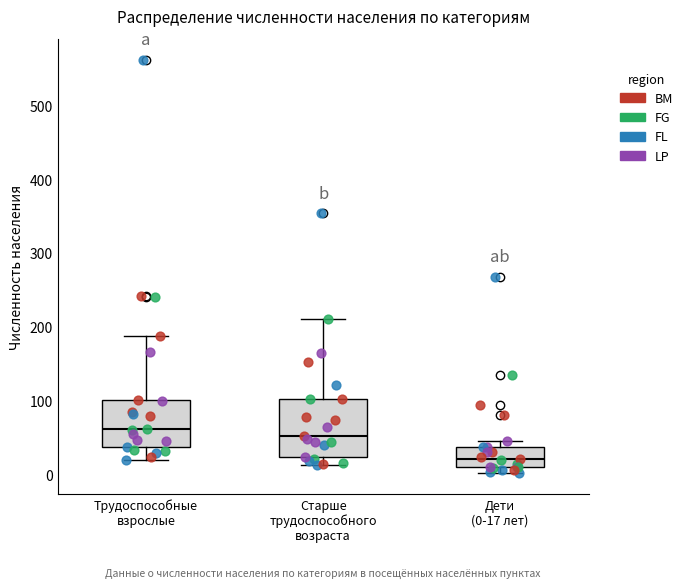

Where is the lower edge of the box for Трудоспособные взрослые on the y-axis? The values are not printed on the chart, so give them approximately, as read against the axis.

40